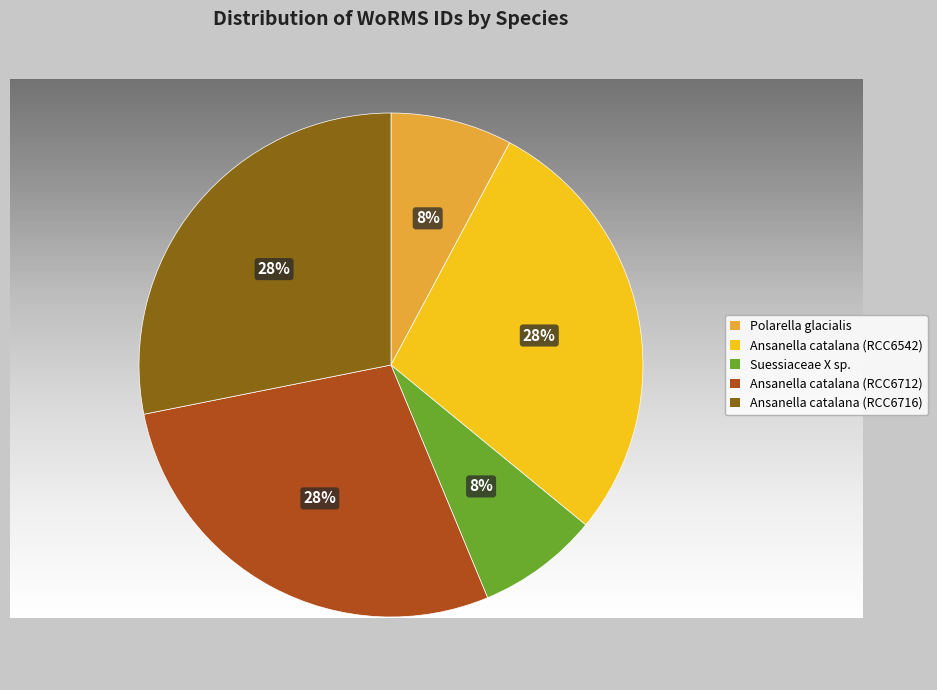

Which slice is the largest?

Ansanella catalana (RCC6542)